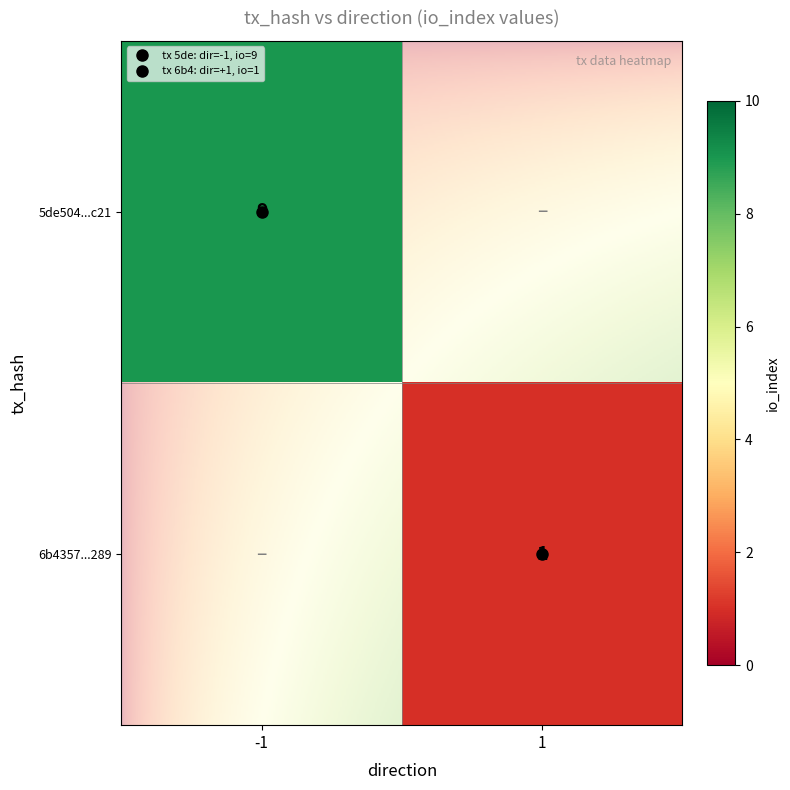

Reading right to left, list all the values displayed in this chart.

5de5041006015e2a53158ec4ad86466f58eac21: 9	-1
6b43572892965ea45bbea627966f244b5136289: 1	1